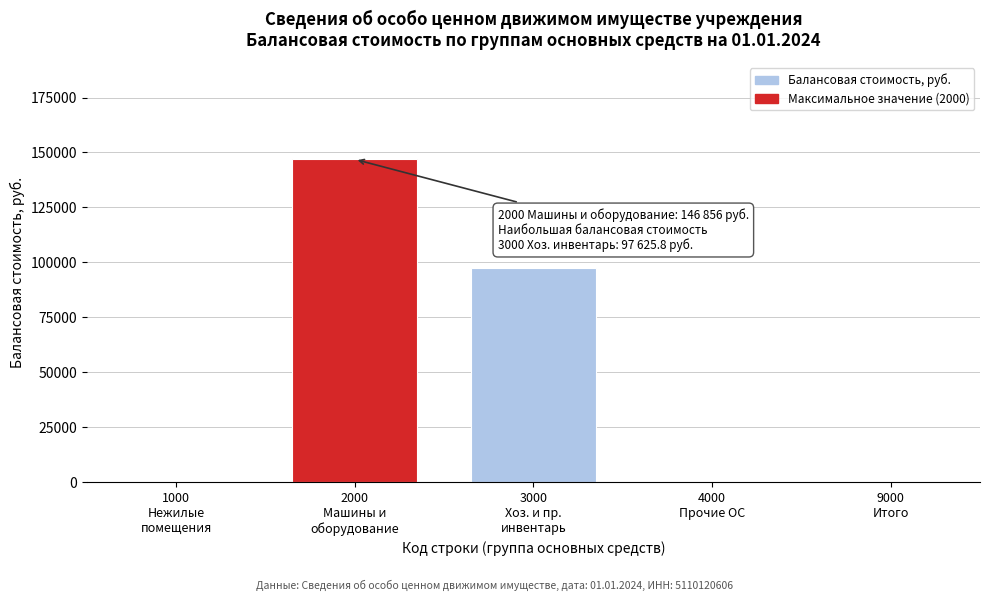

What is the maximum value shown in the chart?

146856.0